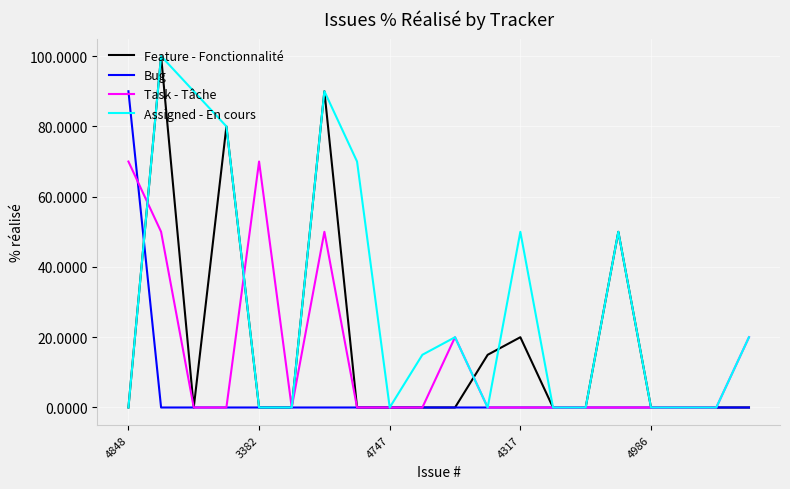

True or false: Bug and Assigned - En cours intersect in this chart.

True